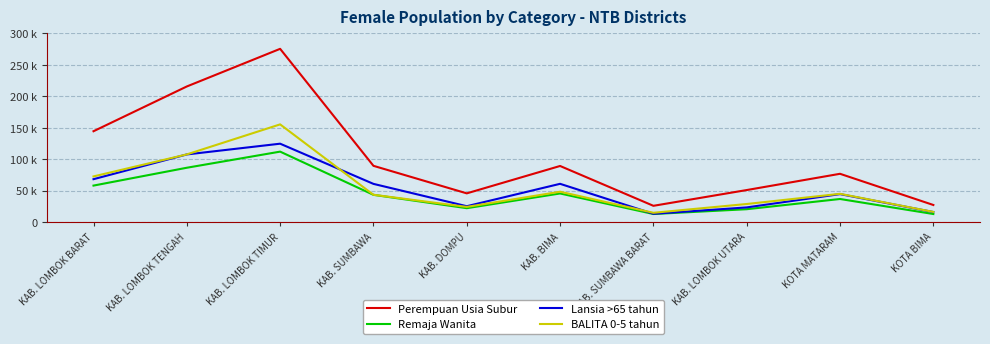

What is the sum of all Lansia >65 tahun values?

546117